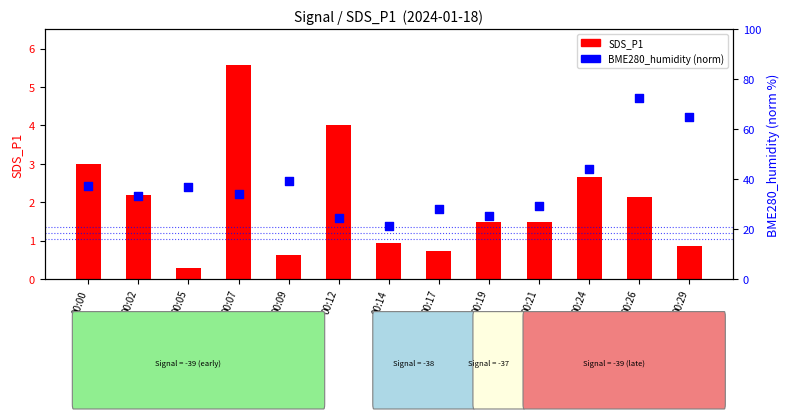

What is the total value across all series at 00:24?

46.7